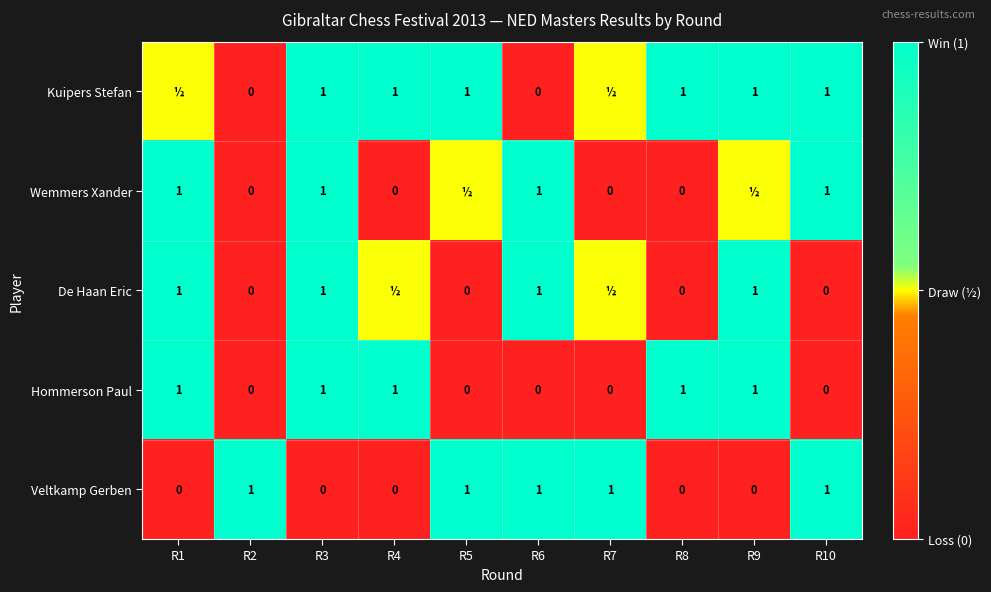

The value of Veltkamp Gerben at R4 is 0.6. True or false?

False